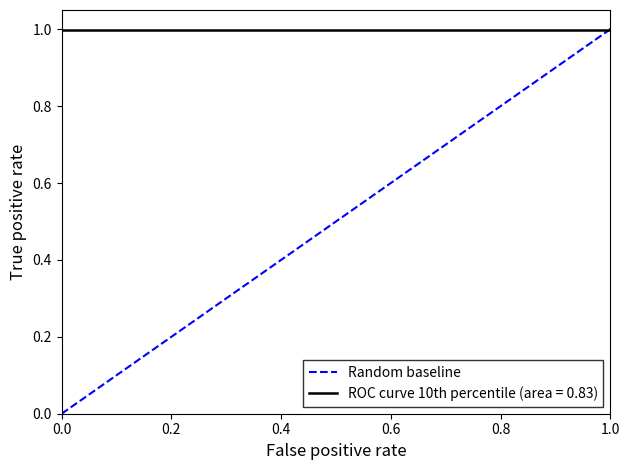

What is the sum of all values?

1